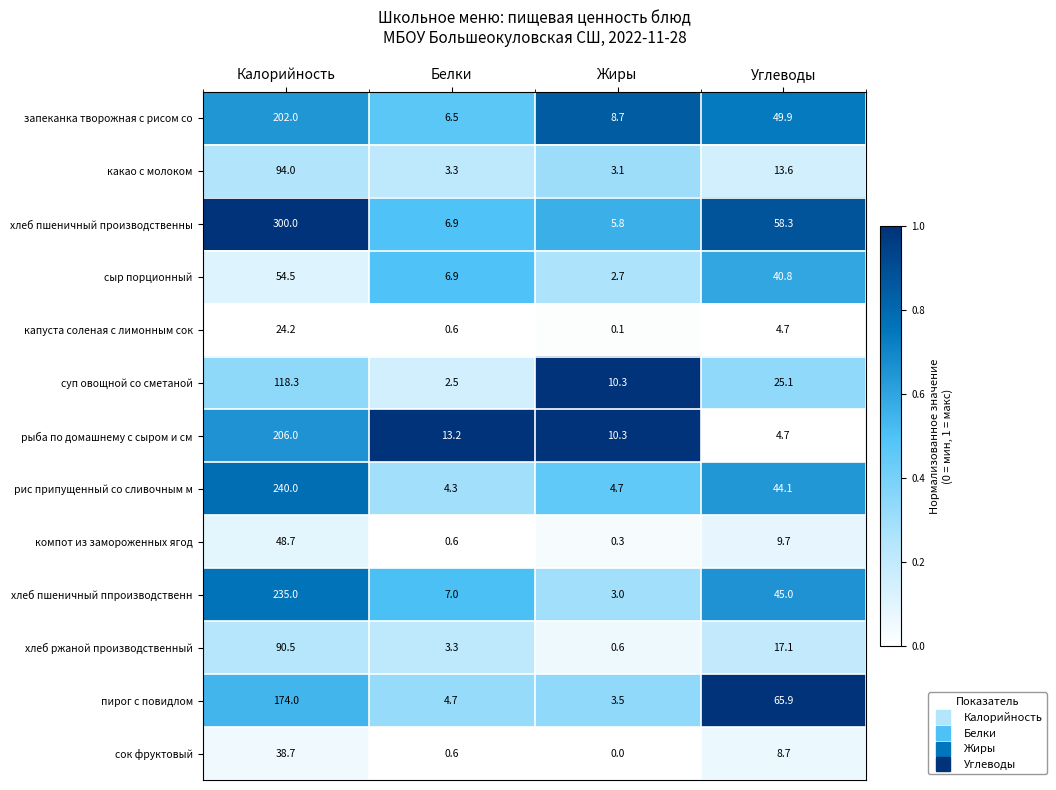

What is the sum of the суп овощной со сметаной values at Калорийность and Углеводы?

143.4